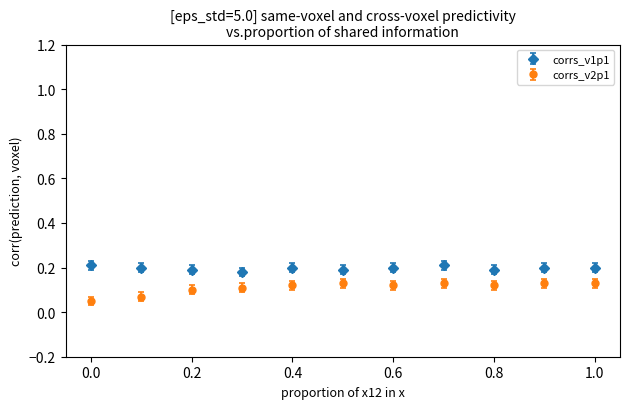

List the series in order of their peak value, highest first.

corrs_v1p1, corrs_v2p1